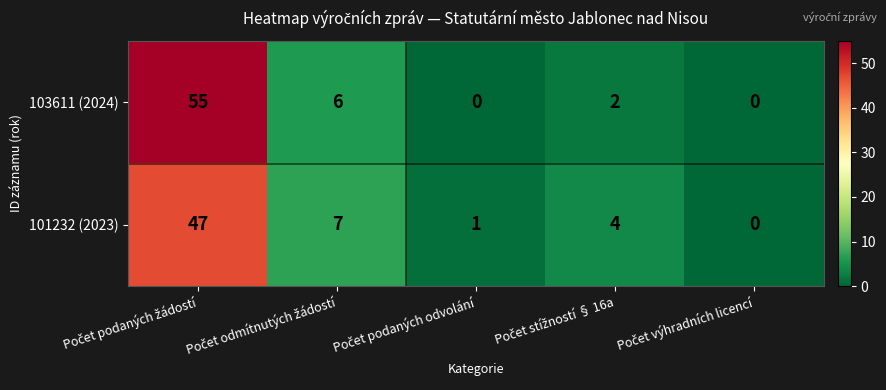

Which series has the largest range (max minus min)?

103611 (2024)